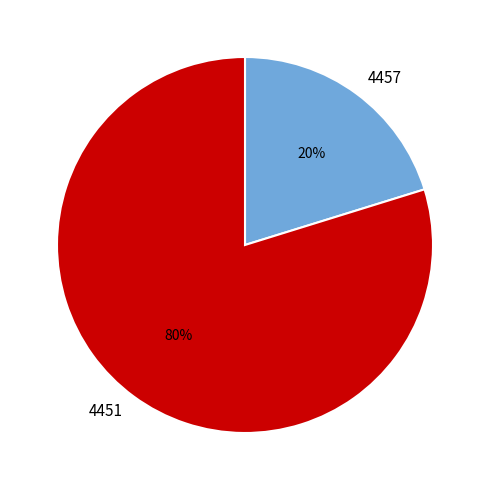

Which has a higher value, 4457 or 4451?

4451